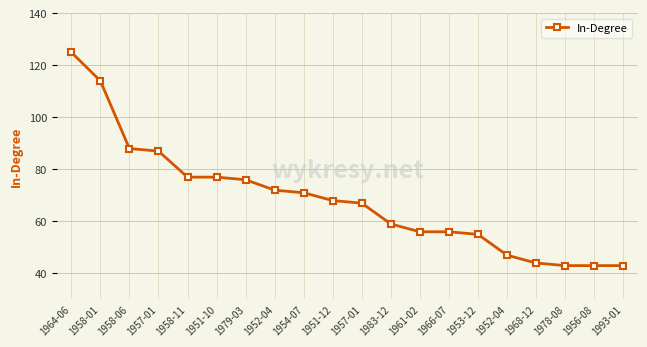

List the labels in order of value, largest first.

1964-06, 1958-01, 1958-06, 1957-01, 1958-11, 1951-10, 1979-03, 1952-04, 1954-07, 1951-12, 1957-01, 1983-12, 1961-02, 1966-07, 1953-12, 1952-04, 1968-12, 1978-08, 1956-08, 1993-01